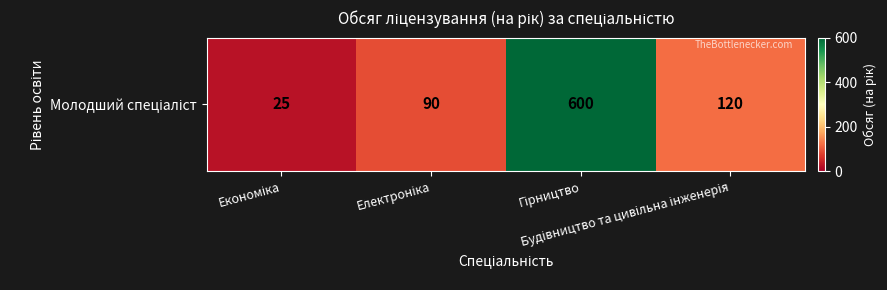

True or false: the data shows 174 at Будівництво та цивільна інженерія.

False